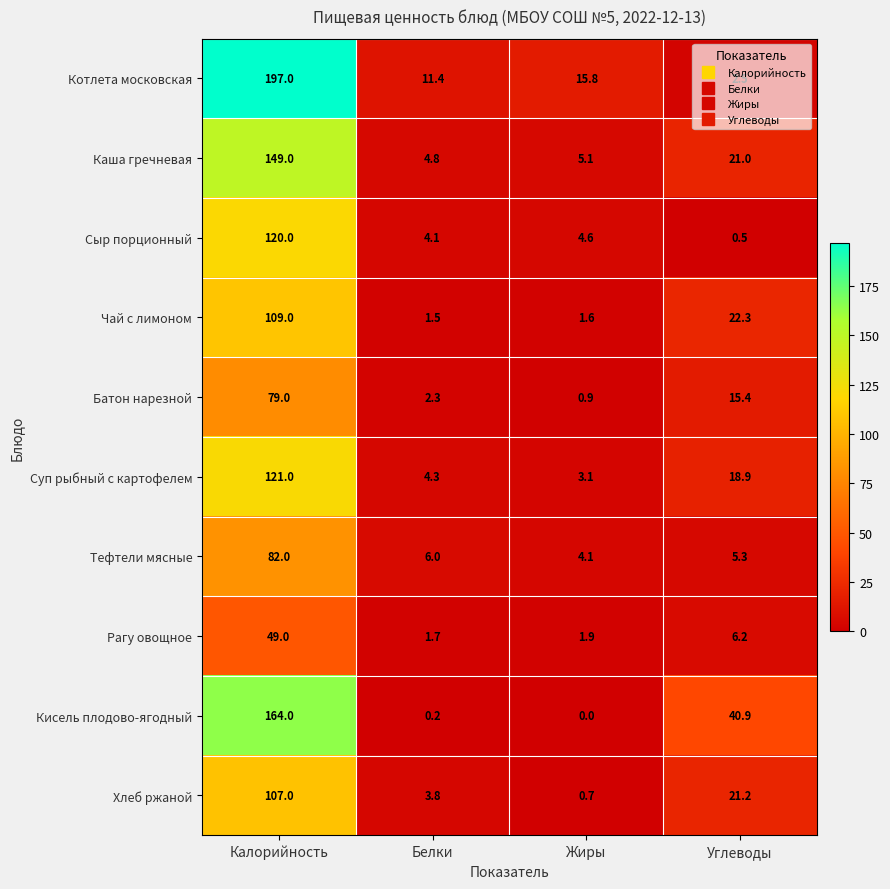

What is the sum of the Суп рыбный с картофелем values at Калорийность and Жиры?

124.1